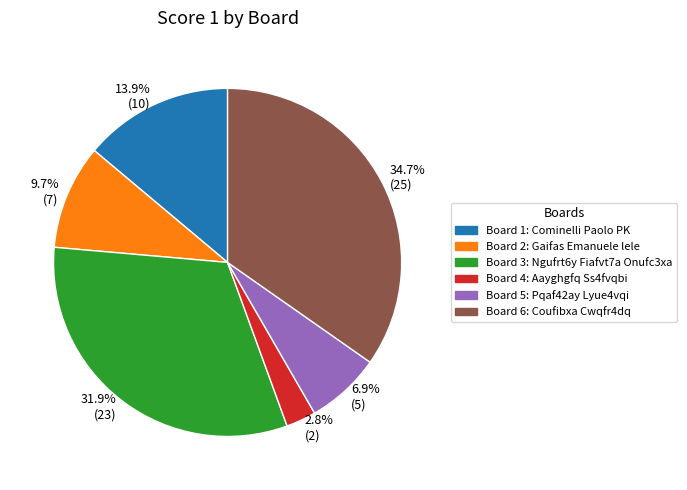

Does any single category account for the majority?

No